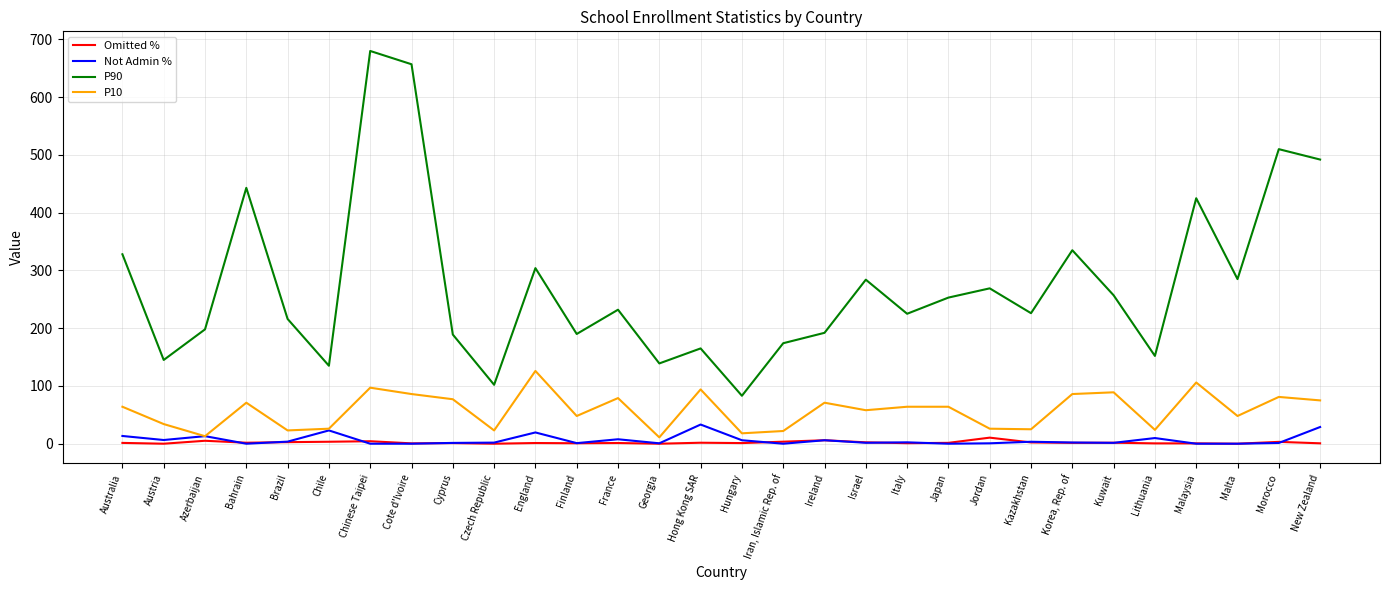

What is the highest value of the P90 series?

680.0